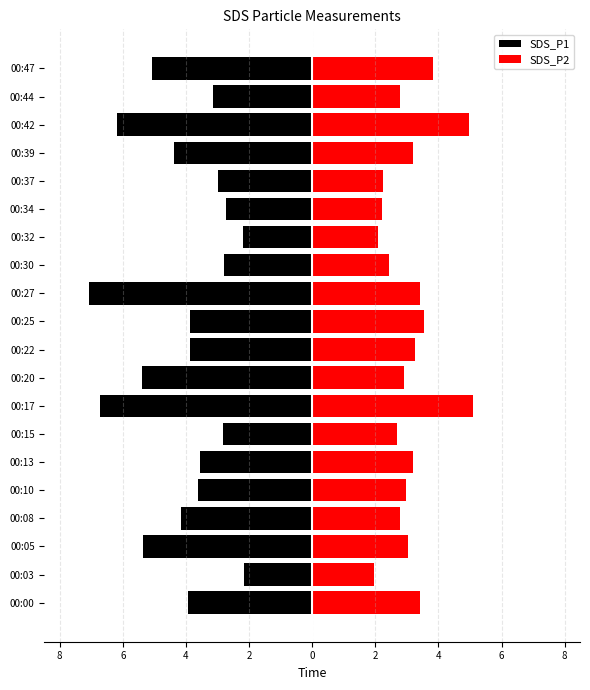

What is the lowest value of the SDS_P2 series?

2.0